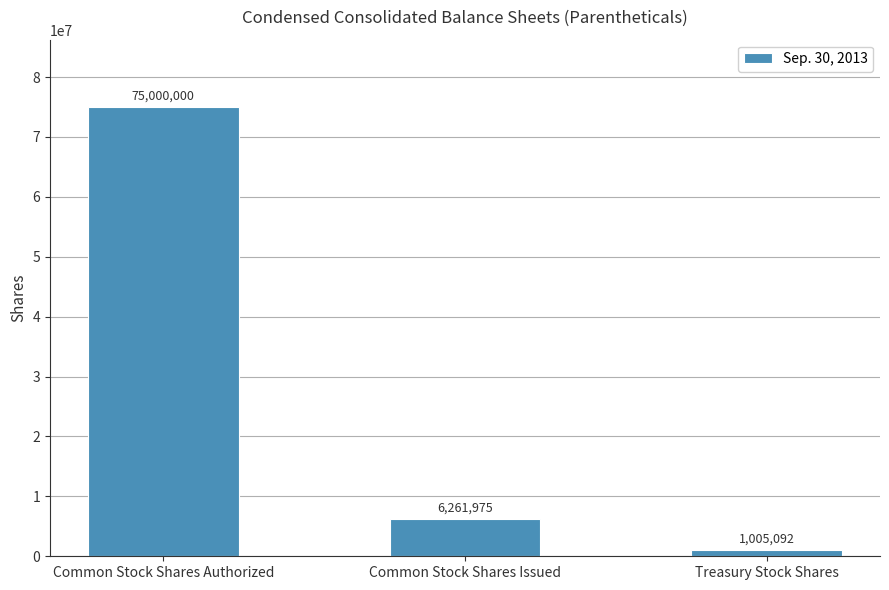

Where is the data nearest to the value 38002546?

Common Stock Shares Issued